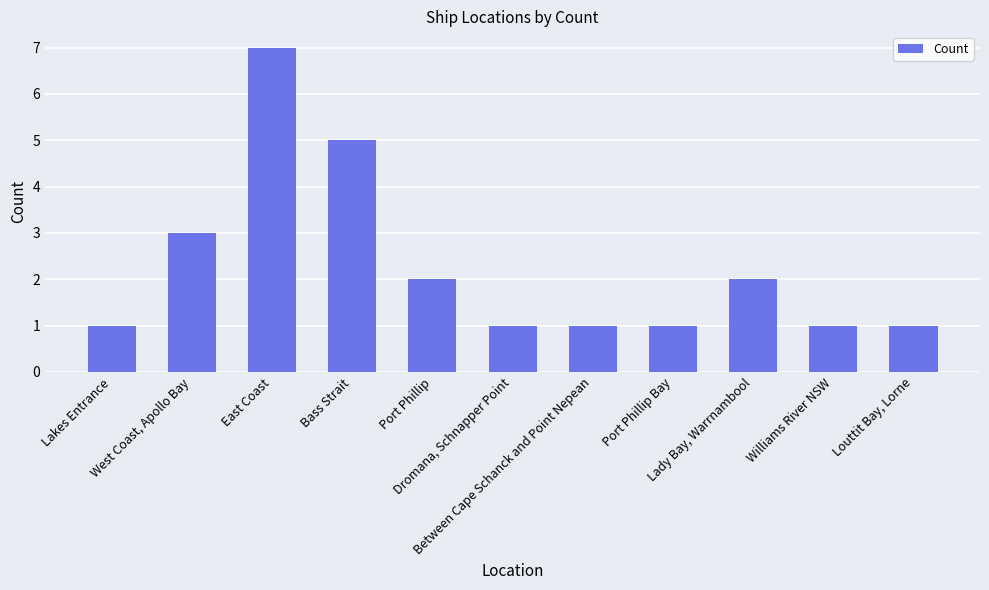

What is the difference between the second highest and second lowest values?

4